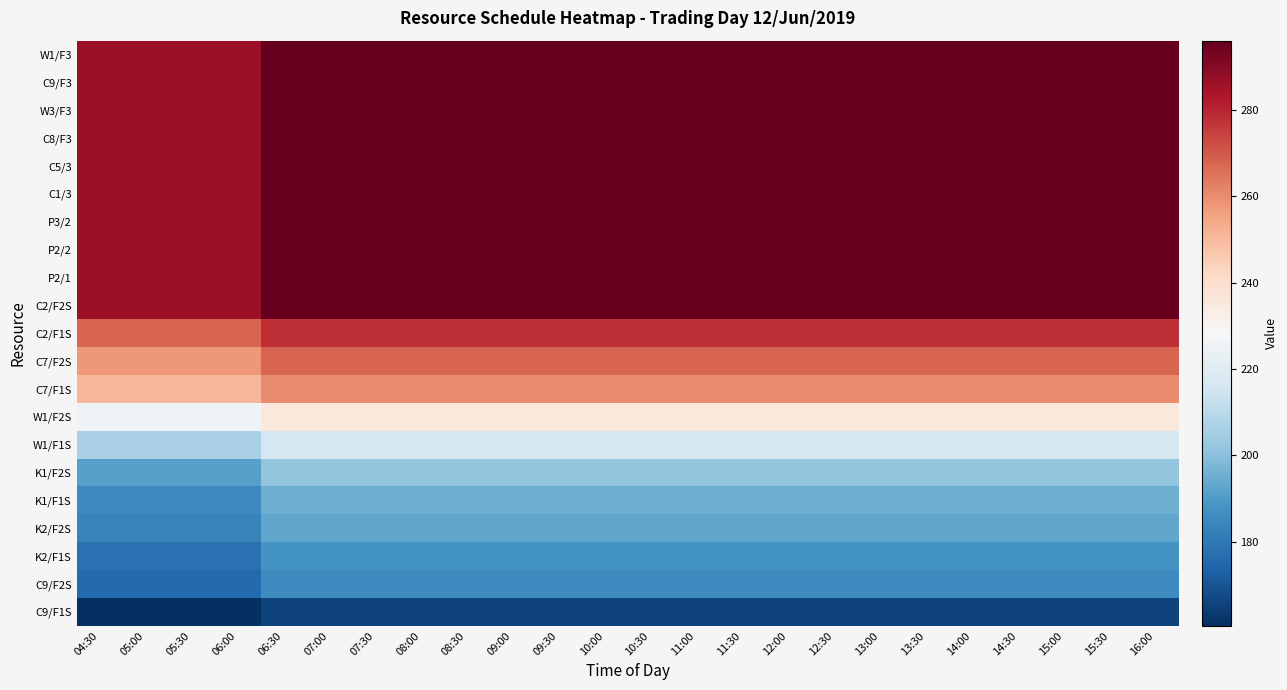

Between 08:30 and 09:30, which is larger?

08:30